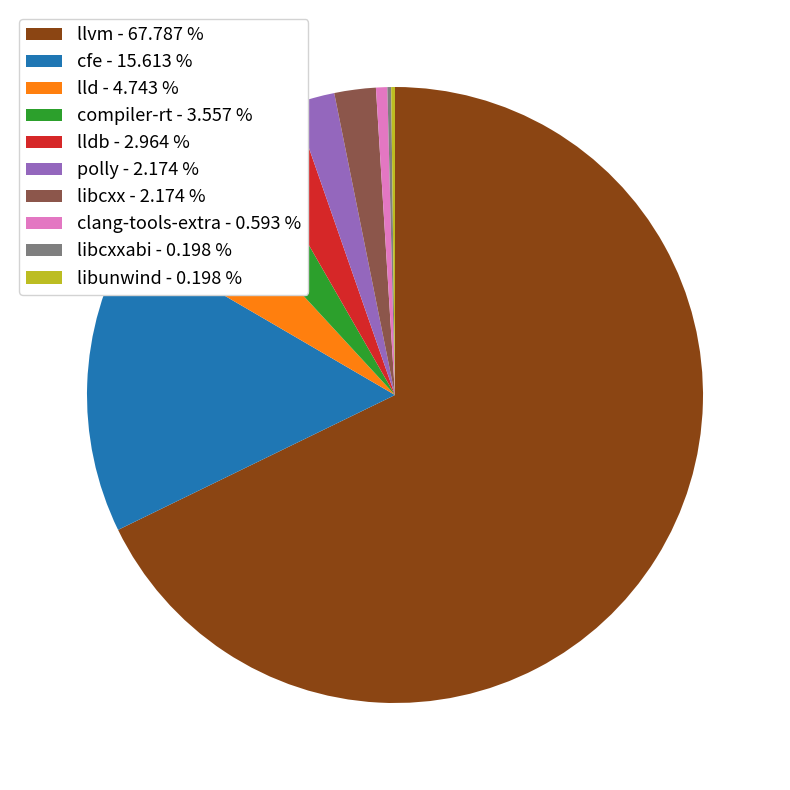

What is the majority slice?

llvm - 67.787 %